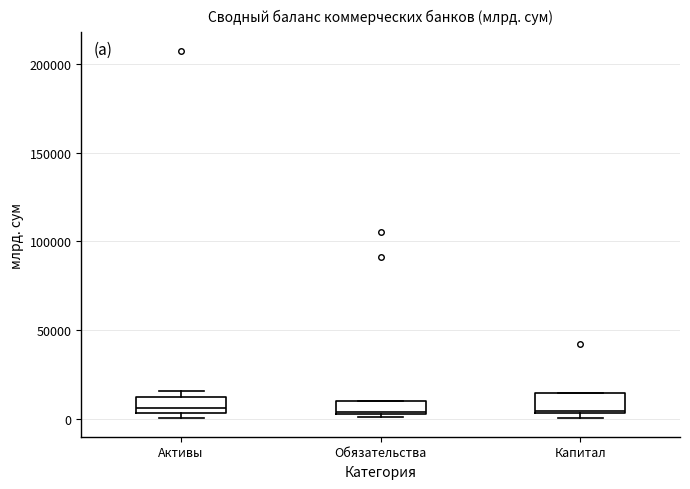

Where is the upper edge of the box for Обязательства on the y-axis? The values are not printed on the chart, so give them approximately, as read against the axis.

10000